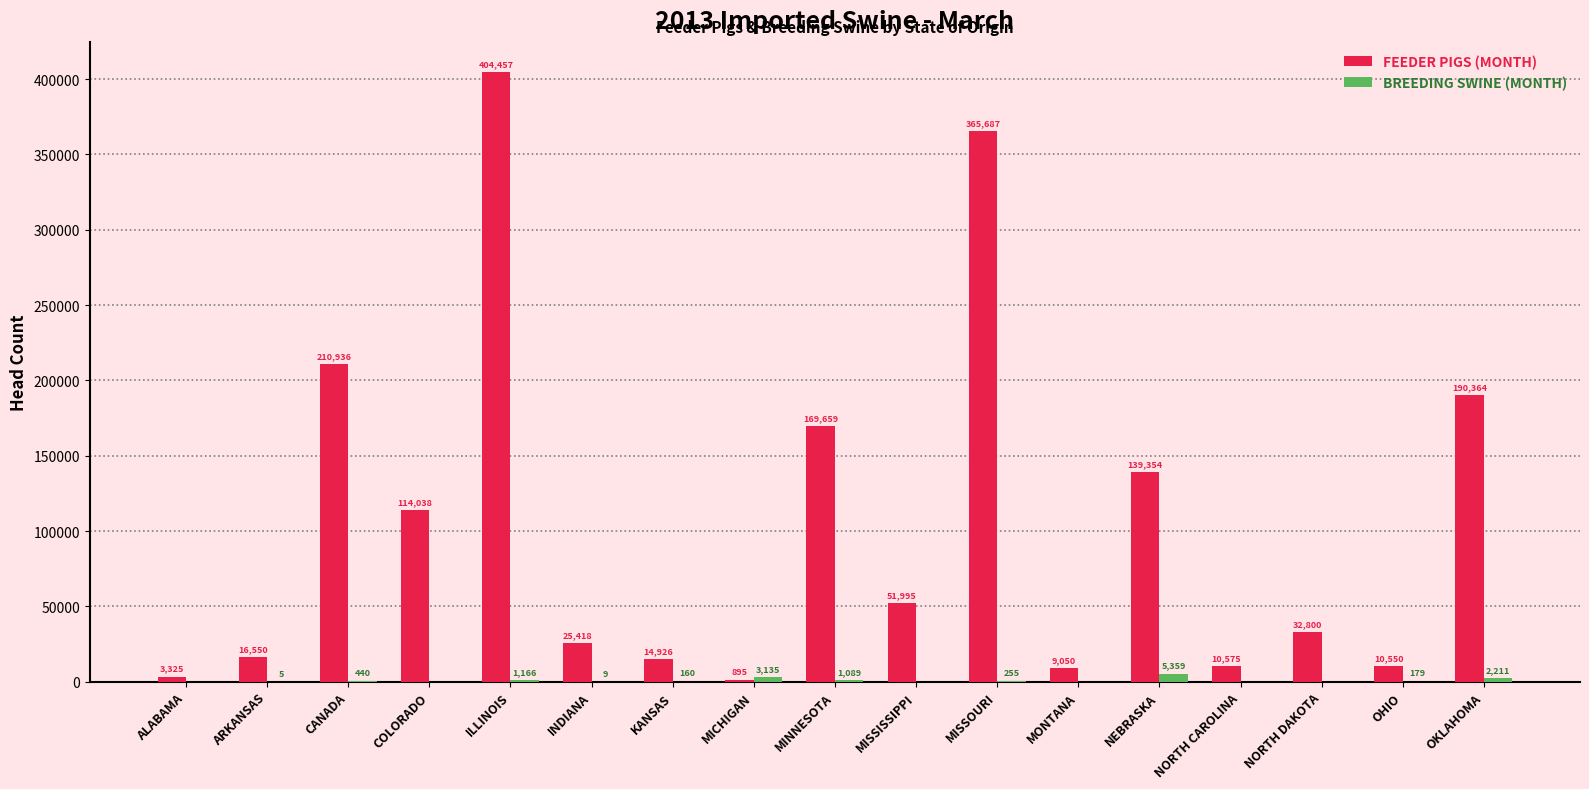

Are the bars grouped side by side (vs. stacked)?

Yes